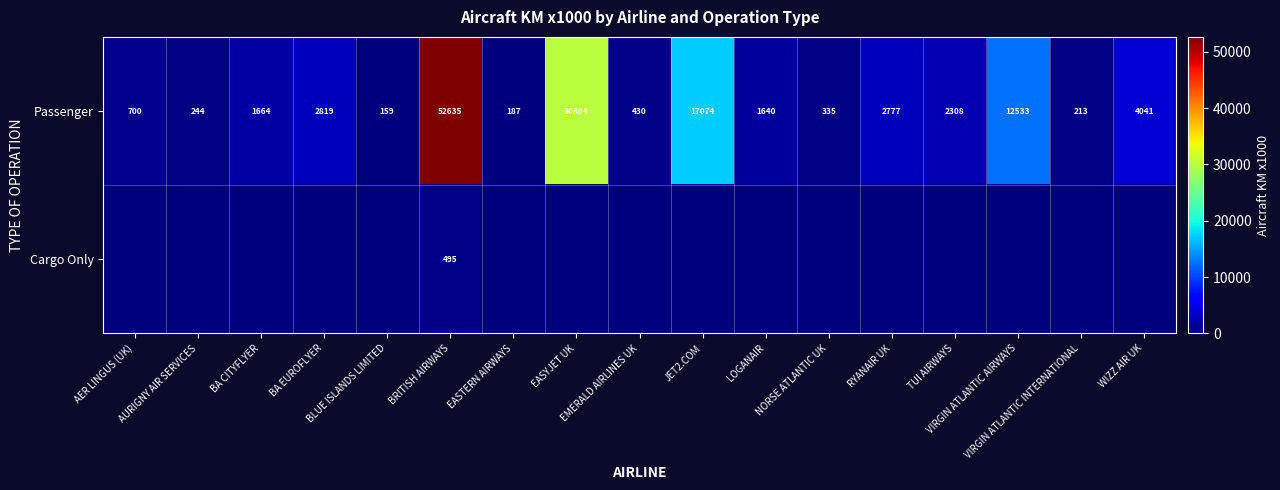

Is the value of Cargo Only at BRITISH AIRWAYS greater than the value of Passenger at VIRGIN ATLANTIC AIRWAYS?

No